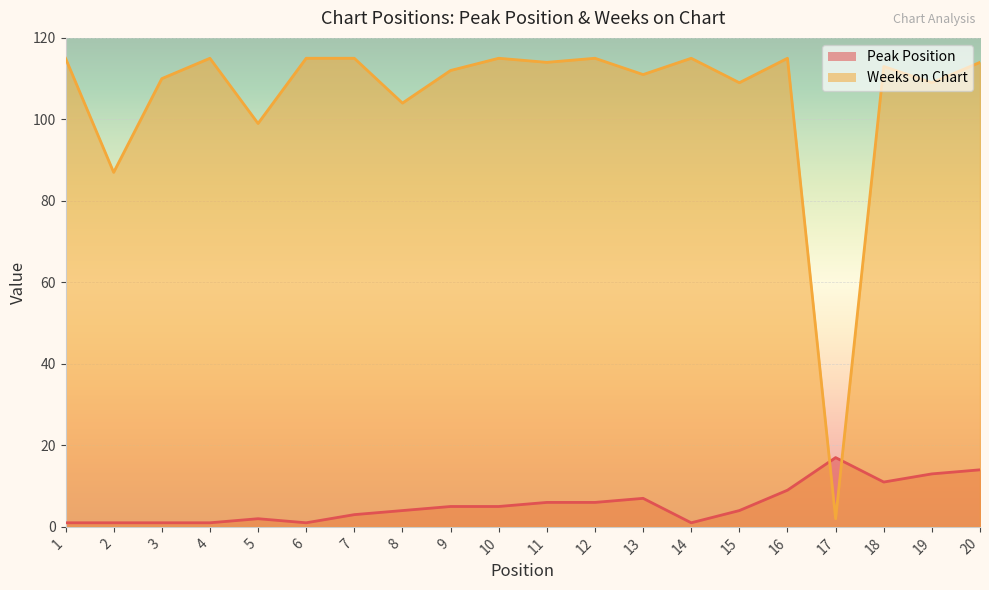

Rank the series by their average value, from lowest to highest.

Peak Position, Weeks on Chart